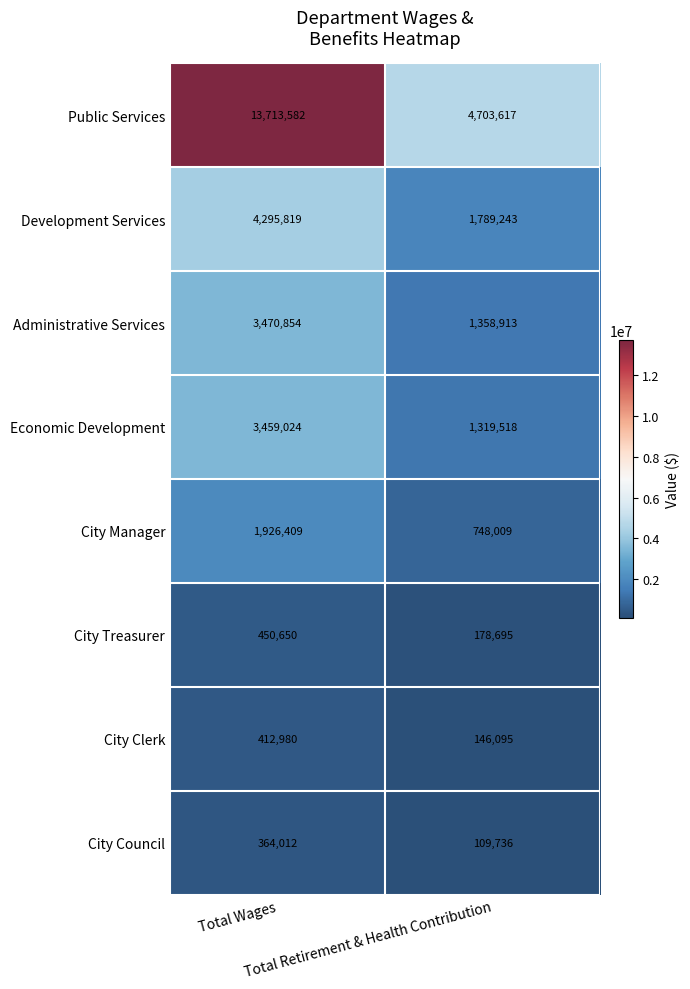

What is the minimum value for Development Services?

1789243